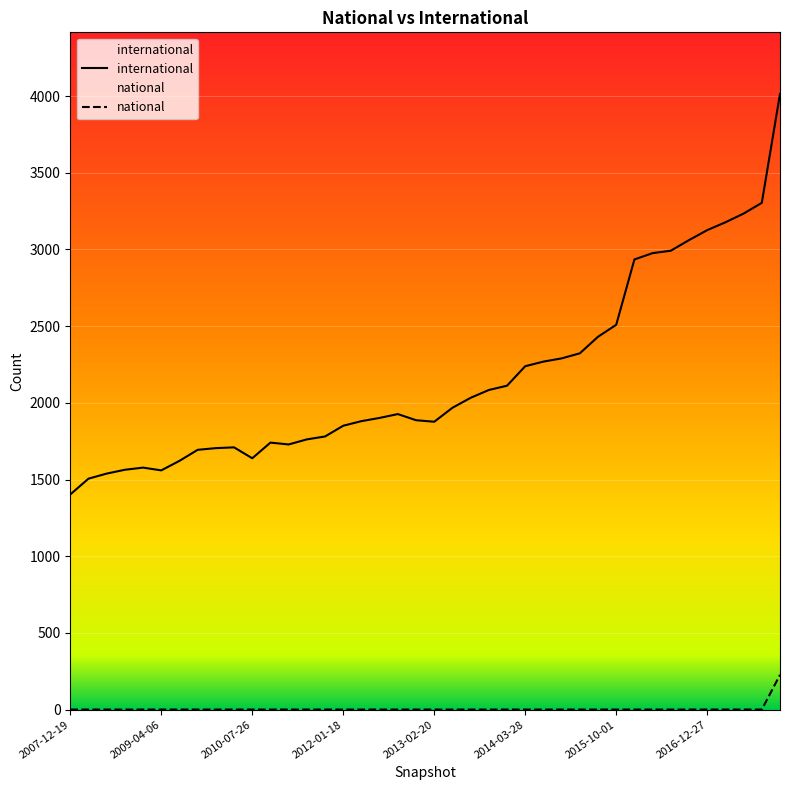

At which label does international reach its minimum?

2007-12-19